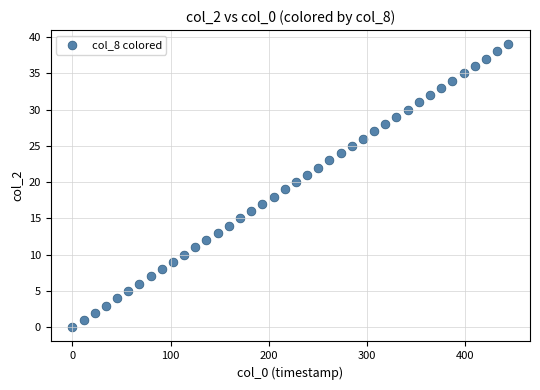

What is the range of Y values (max minus min)?

39